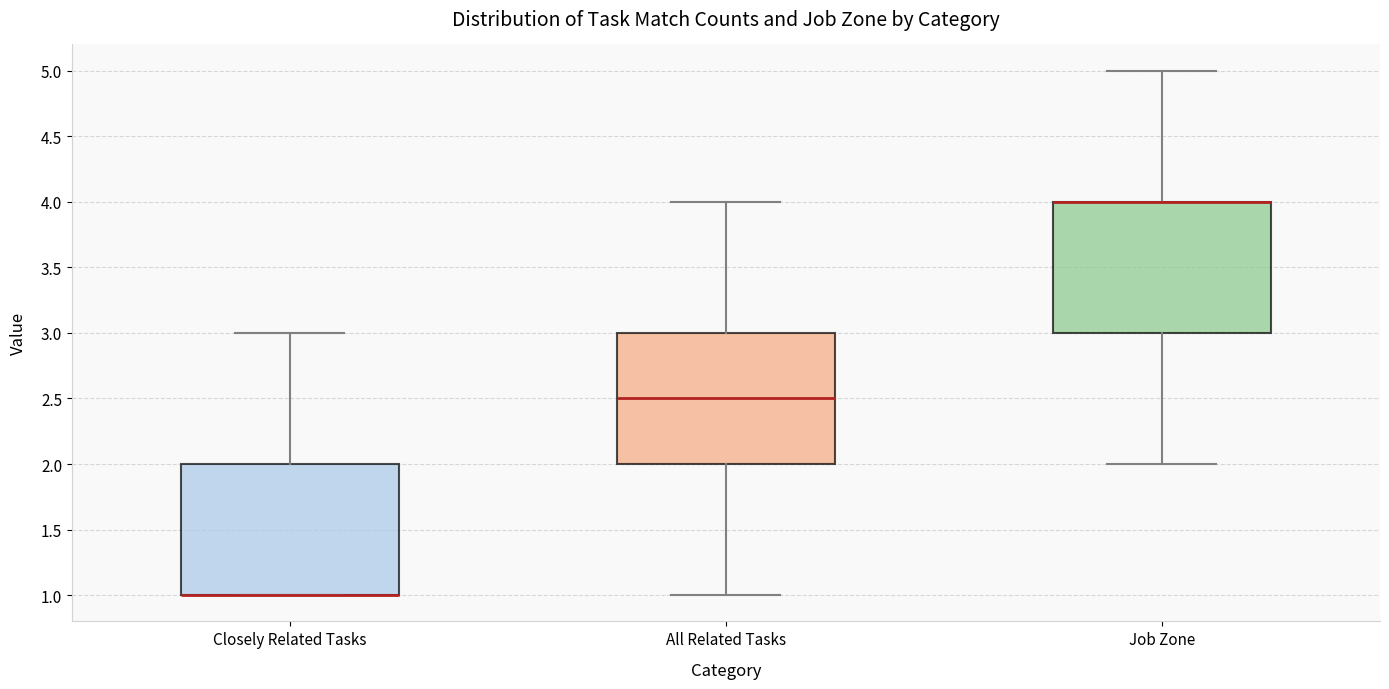

Where is the upper edge of the box for All Related Tasks on the y-axis? The values are not printed on the chart, so give them approximately, as read against the axis.

3.0